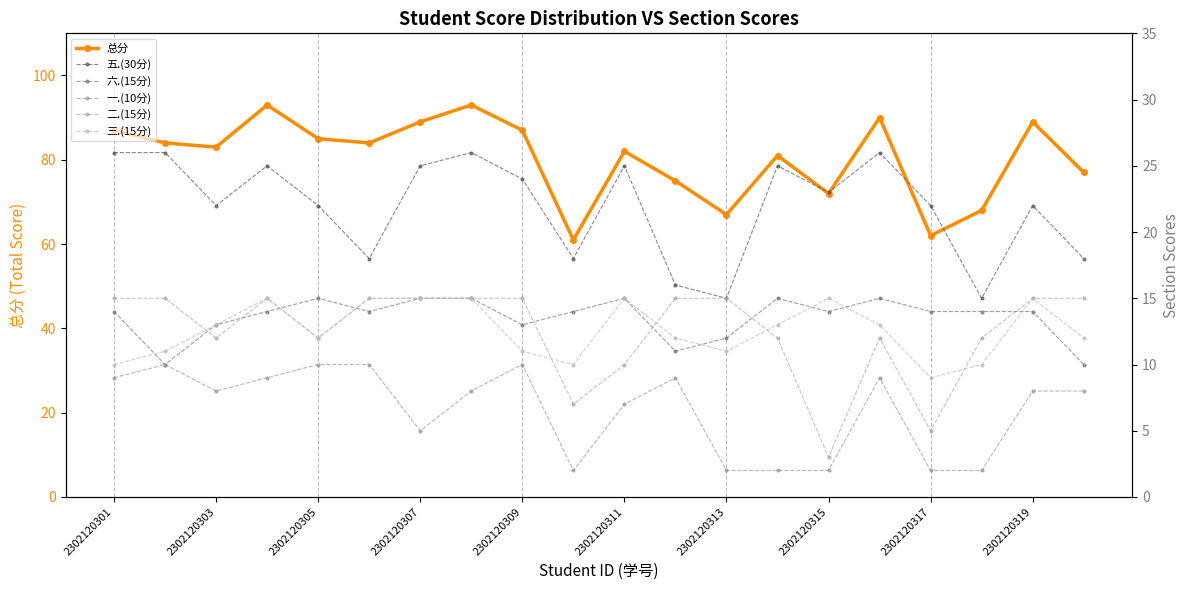

What is the average value of the 总分 series?

80